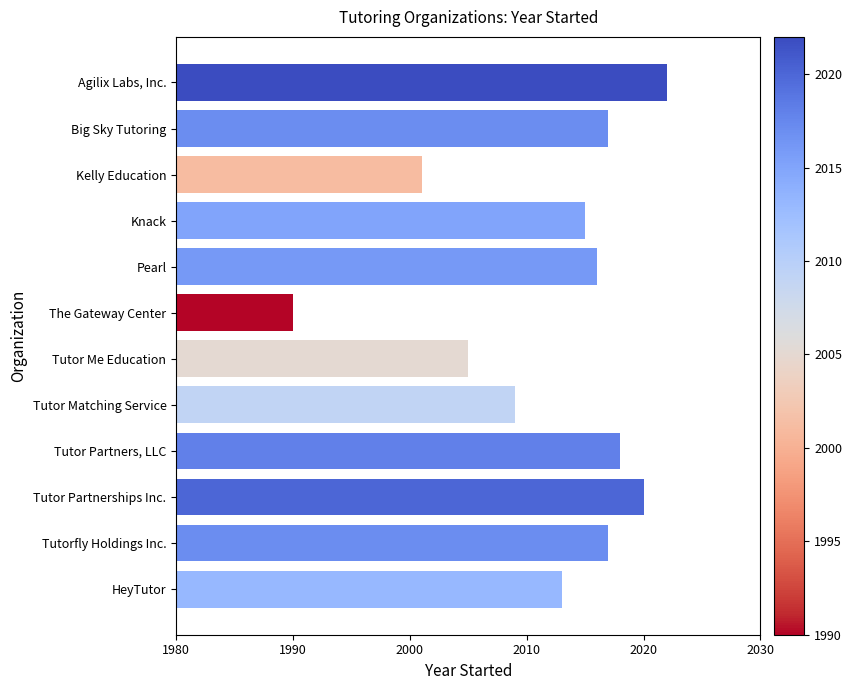

Reading top to bottom, extract all data points from this chart.

Agilix Labs, Inc.=2022	Big Sky Tutoring=2017	Kelly Education=2001	Knack=2015	Pearl=2016	The Gateway Center=1990	Tutor Me Education=2005	Tutor Matching Service=2009	Tutor Partners, LLC=2018	Tutor Partnerships Inc.=2020	Tutorfly Holdings Inc.=2017	HeyTutor=2013